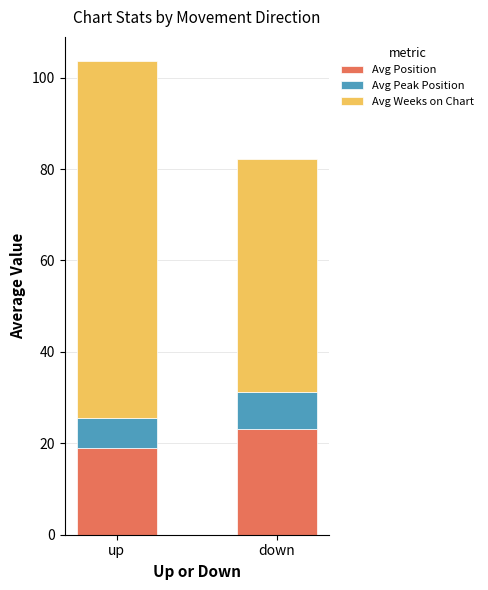

Reading left to right, transcribe the values for Avg Position.

18.9	23.2